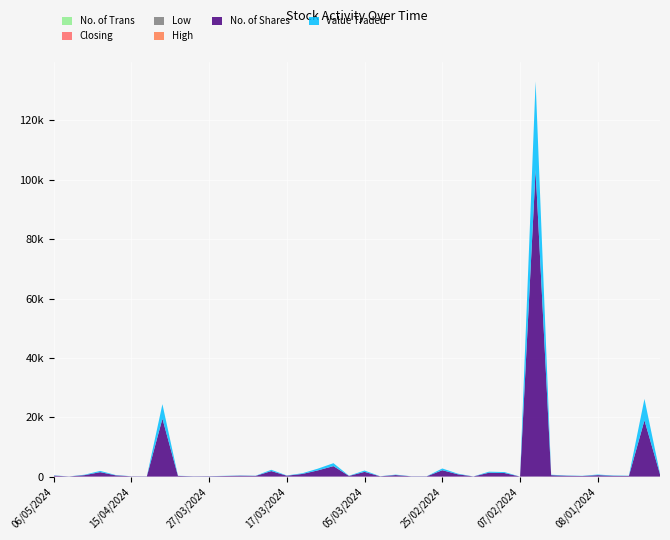

Reading left to right, transcribe all the data shown in this chart.

Value Traded: 84.0	15.0	145.0	421.0	106.0	25.0	20.0	4882.0	59.0	26.0	33.0	58.0	77.0	60.0	437.0	78.0	234.0	588.0	992.0	66.0	449.0	29.0	145.0	28.0	27.0	589.0	210.0	14.0	338.0	326.0	2.0	29848.0	146.0	93.0	70.0	200.0	108.0	88.0	7203.0	269.0
No. of Shares: 327.0	56.0	500.0	1500.0	420.0	100.0	84.0	19527.0	223.0	100.0	122.0	200.0	299.0	241.0	1860.0	313.0	897.0	2100.0	3529.0	229.0	1600.0	100.0	522.0	100.0	100.0	2150.0	779.0	50.0	1311.0	1206.0	8.0	103272.0	485.0	283.0	194.0	500.0	270.0	221.0	18960.0	785.0
No. of Trans: 6.0	1.0	2.0	5.0	4.0	1.0	1.0	3.0	3.0	1.0	2.0	1.0	3.0	2.0	4.0	1.0	4.0	2.0	7.0	3.0	2.0	1.0	2.0	1.0	1.0	5.0	3.0	1.0	7.0	3.0	1.0	19.0	2.0	3.0	2.0	1.0	1.0	1.0	6.0	4.0
High: 0.3	0.3	0.3	0.3	0.3	0.2	0.2	0.3	0.3	0.3	0.3	0.3	0.3	0.2	0.2	0.2	0.3	0.3	0.3	0.3	0.3	0.3	0.3	0.3	0.3	0.3	0.3	0.3	0.3	0.3	0.3	0.3	0.3	0.3	0.4	0.4	0.4	0.4	0.4	0.4
Low: 0.2	0.3	0.3	0.3	0.2	0.2	0.2	0.2	0.3	0.3	0.3	0.3	0.2	0.2	0.2	0.2	0.3	0.3	0.3	0.3	0.3	0.3	0.3	0.3	0.3	0.3	0.3	0.3	0.2	0.3	0.3	0.3	0.3	0.3	0.4	0.4	0.4	0.4	0.3	0.3
Closing: 0.3	0.3	0.3	0.3	0.3	0.2	0.2	0.3	0.3	0.3	0.3	0.3	0.3	0.2	0.2	0.2	0.3	0.3	0.3	0.3	0.3	0.3	0.3	0.3	0.3	0.3	0.3	0.3	0.3	0.3	0.3	0.3	0.3	0.3	0.4	0.4	0.4	0.4	0.4	0.4